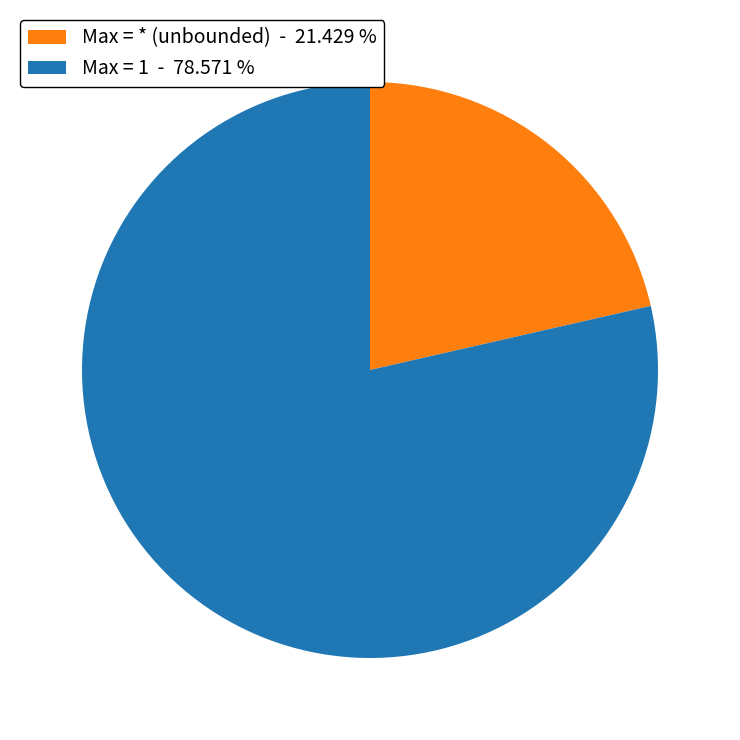

Which slice is the smallest?

Max = * (unbounded) - 21.429 %